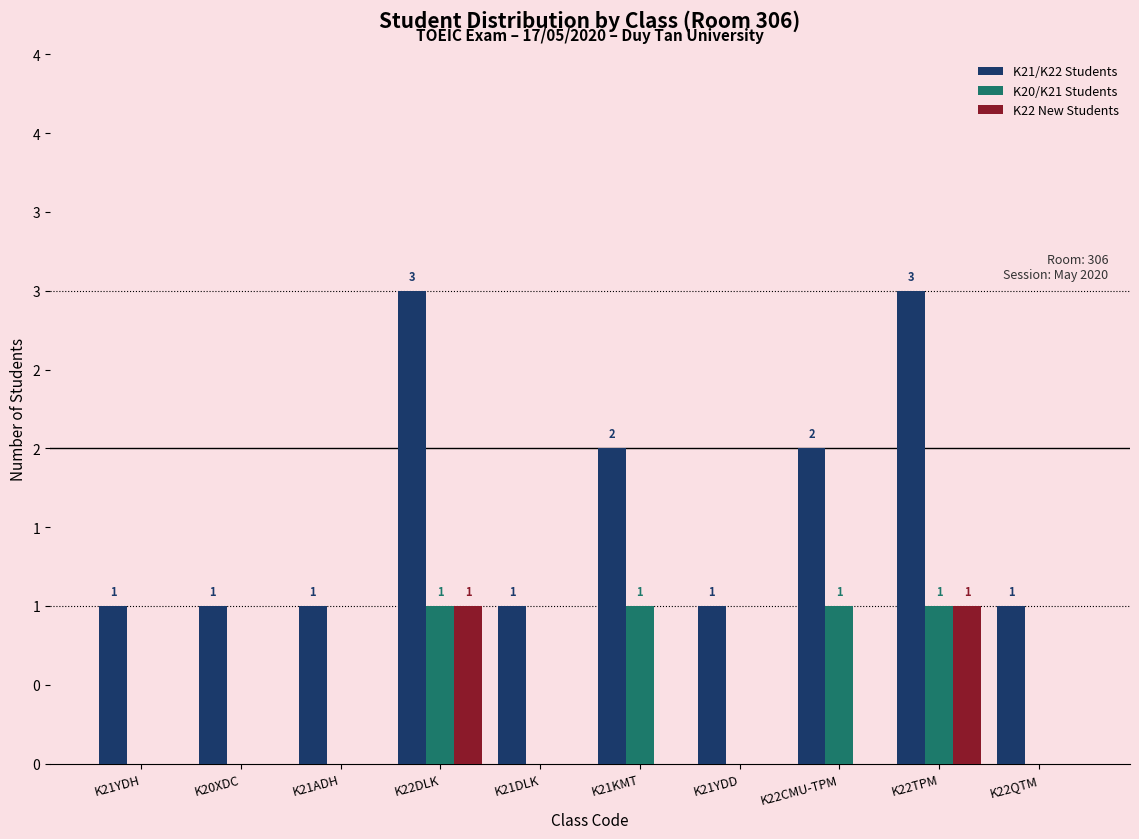

Are the bars grouped side by side (vs. stacked)?

Yes